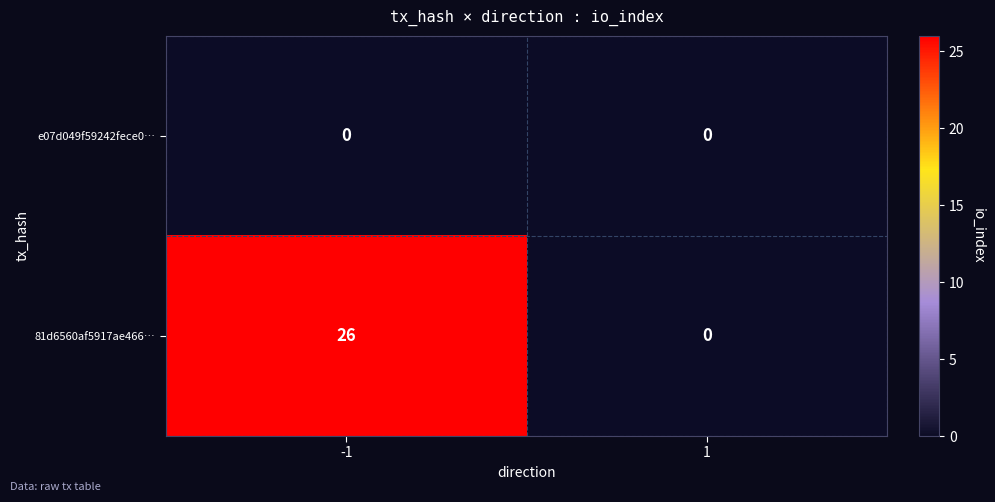

List the series in order of their peak value, lowest first.

e07d049f59242fece0…, 81d6560af5917ae466…